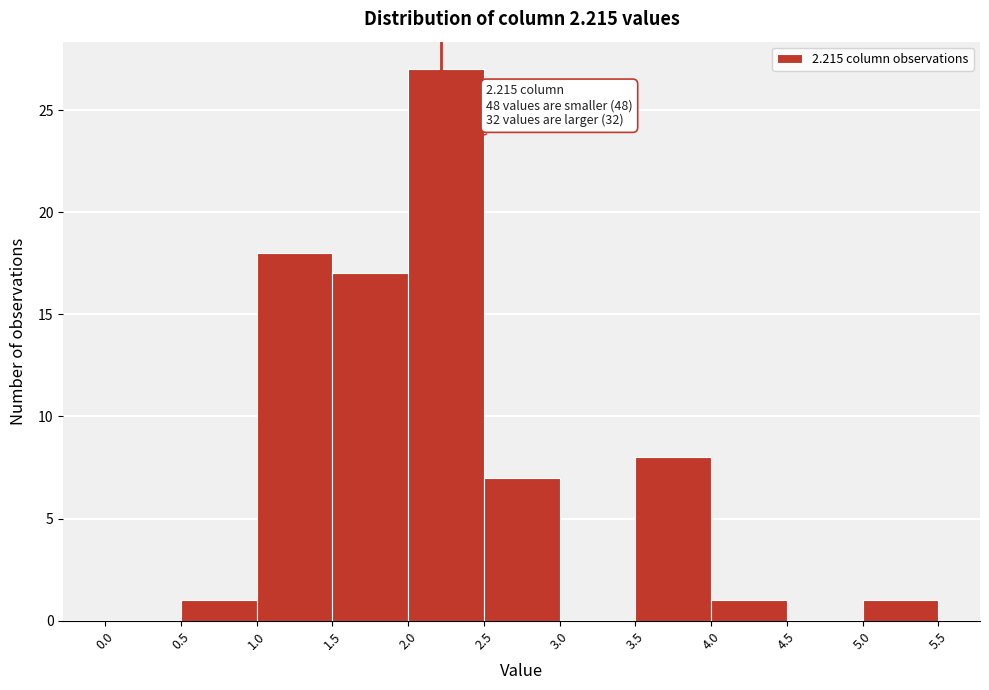

Which range on the x-axis has the tallest bar?

2.0 to 2.5